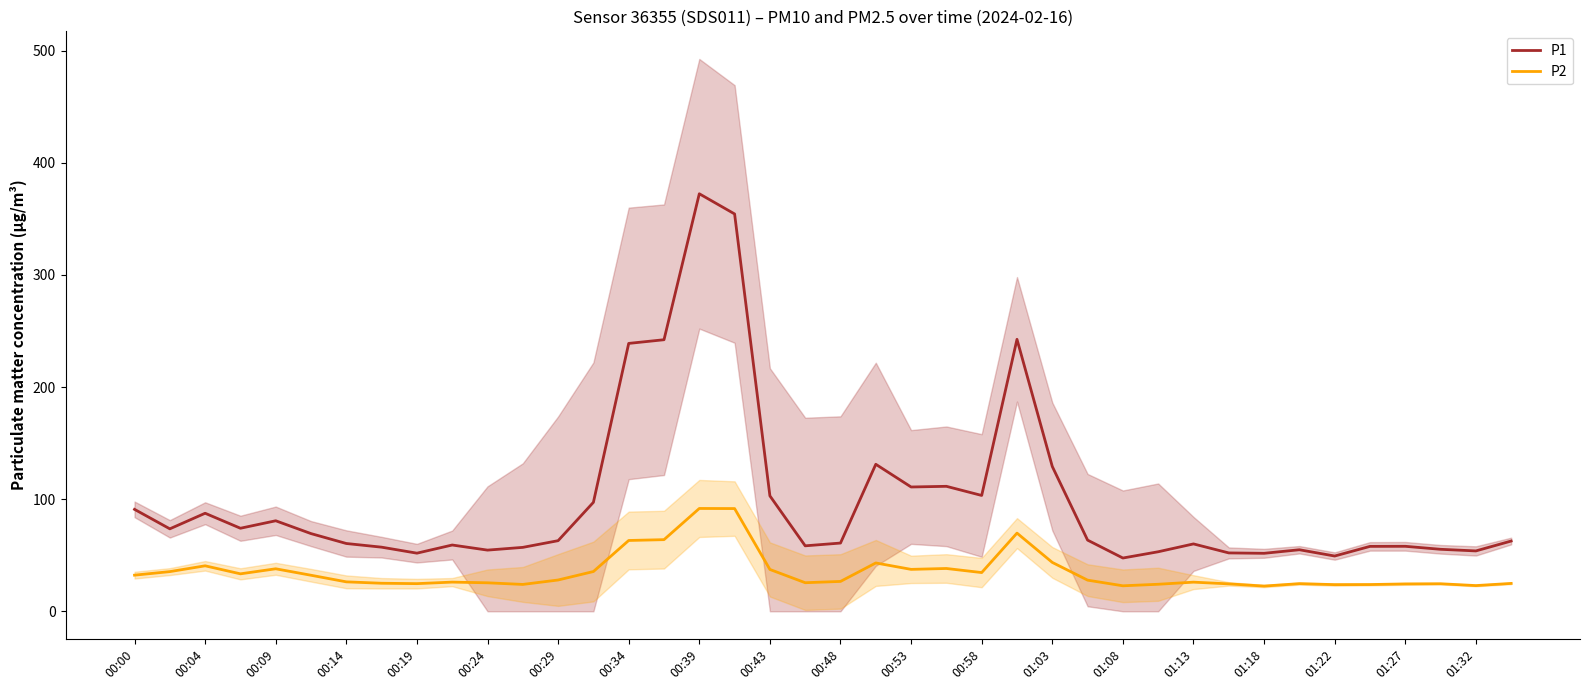

The P2 series shows 8.6 at 00:48. True or false?

False